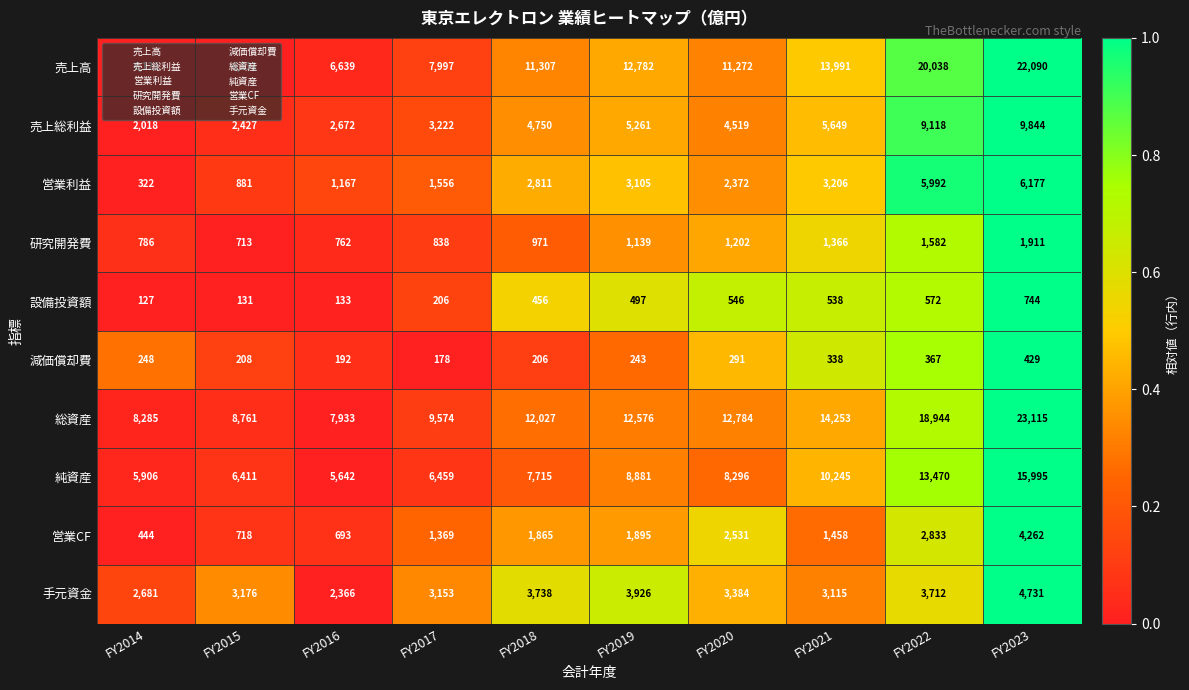

What is the difference between the 研究開発費 values at FY2015 and FY2021?

653